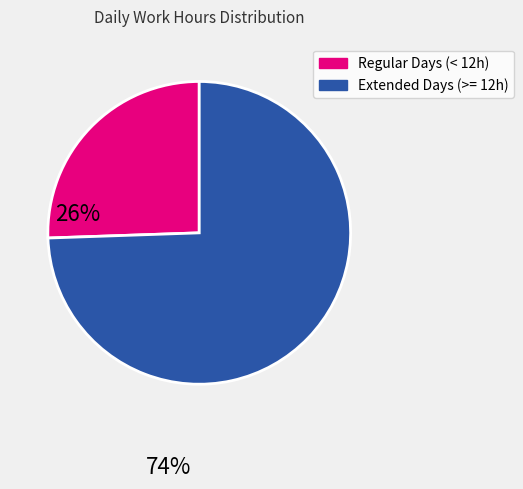

Does any single category account for the majority?

Yes